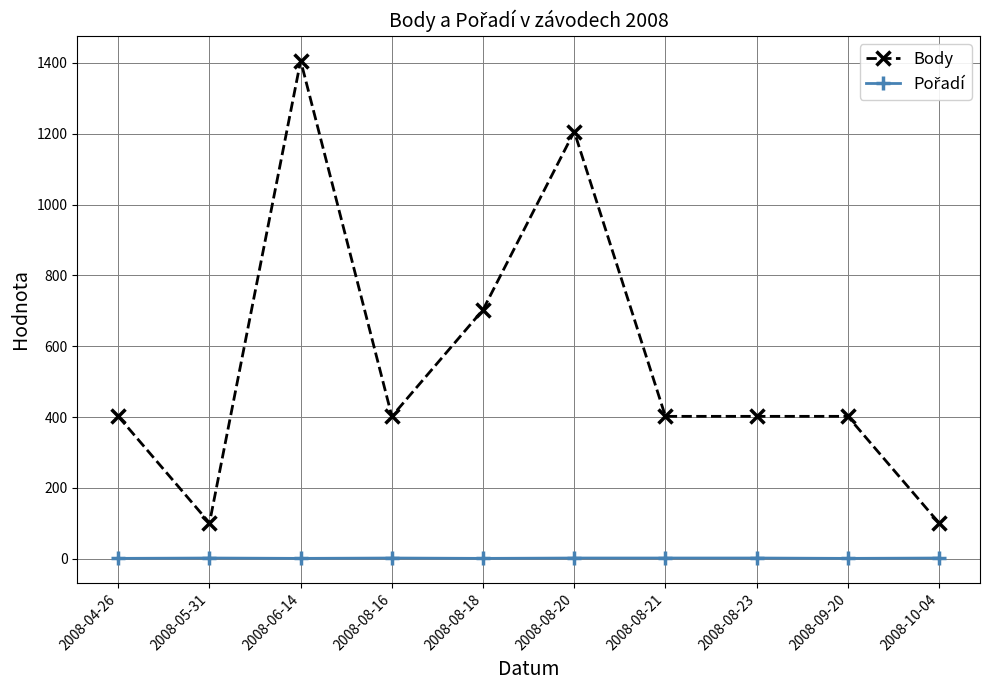

What is the greatest value displayed?

1406